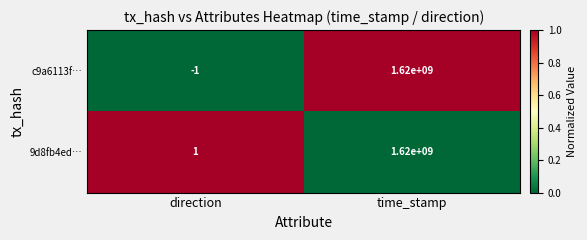

Reading left to right, what are all the values shown in this chart?

c9a6113f…: -1	1620000000
9d8fb4ed…: 1	1620000000